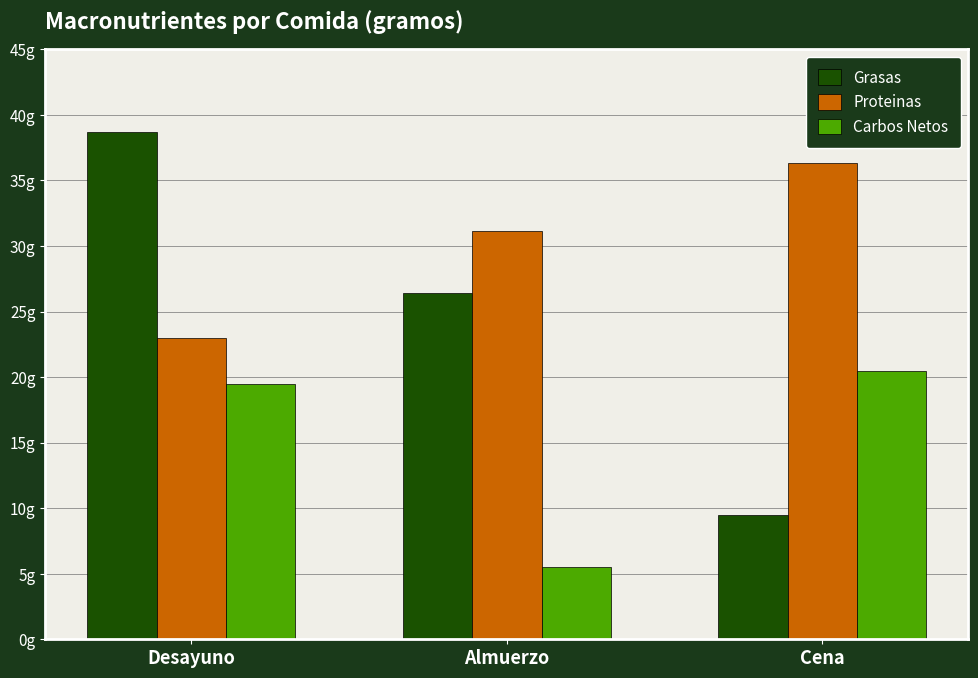

What are all the series names shown in the legend?

Grasas, Proteinas, Carbos Netos